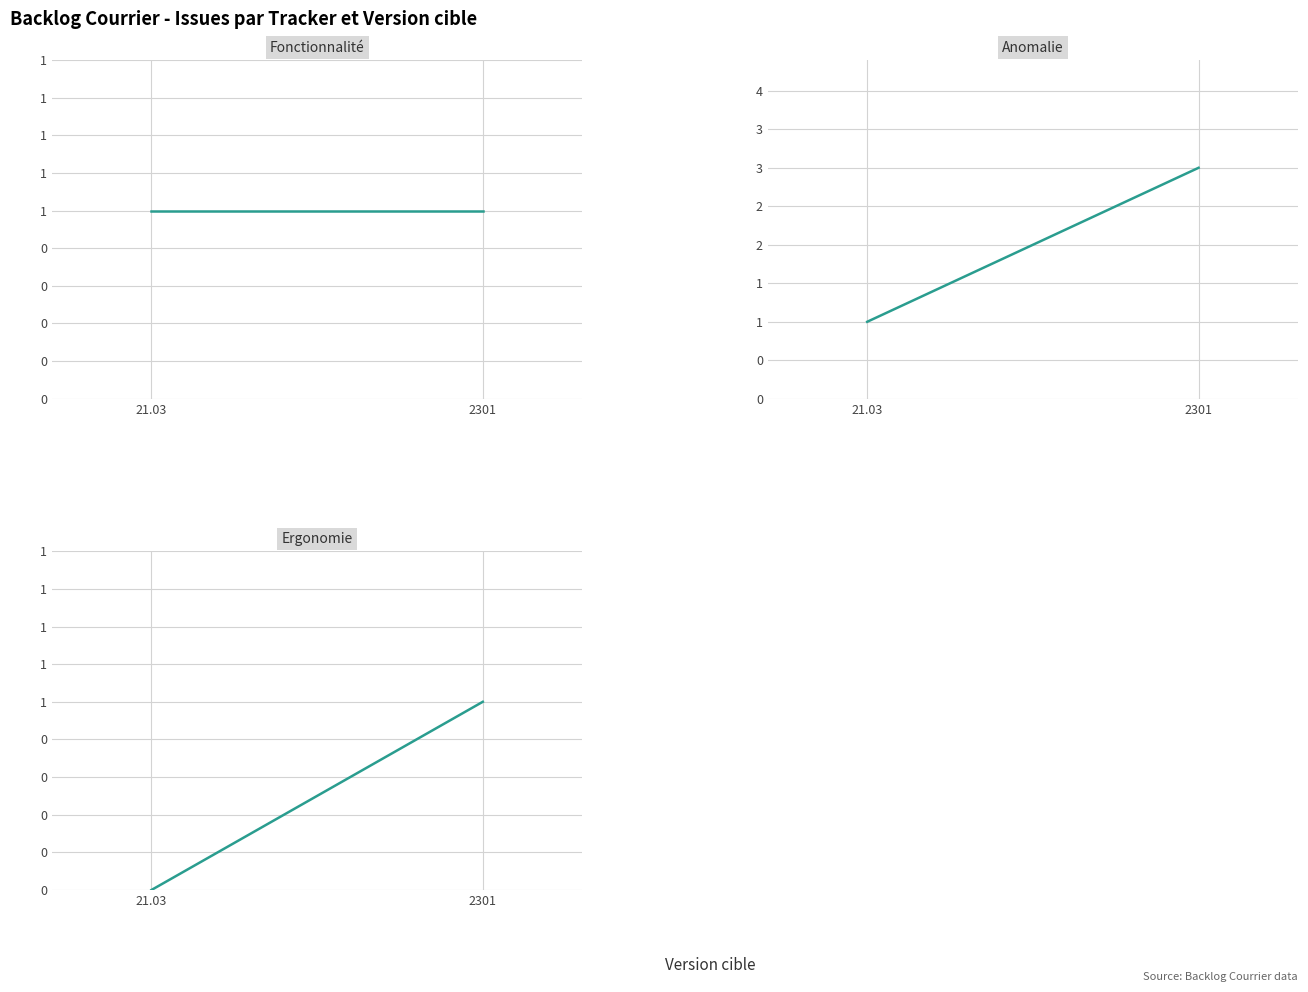

What is the label of the 2nd point from the left?

2301